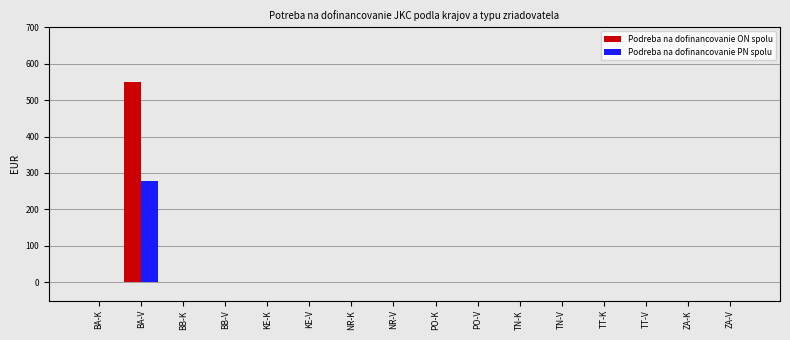

How many distinct data groups are displayed?

2